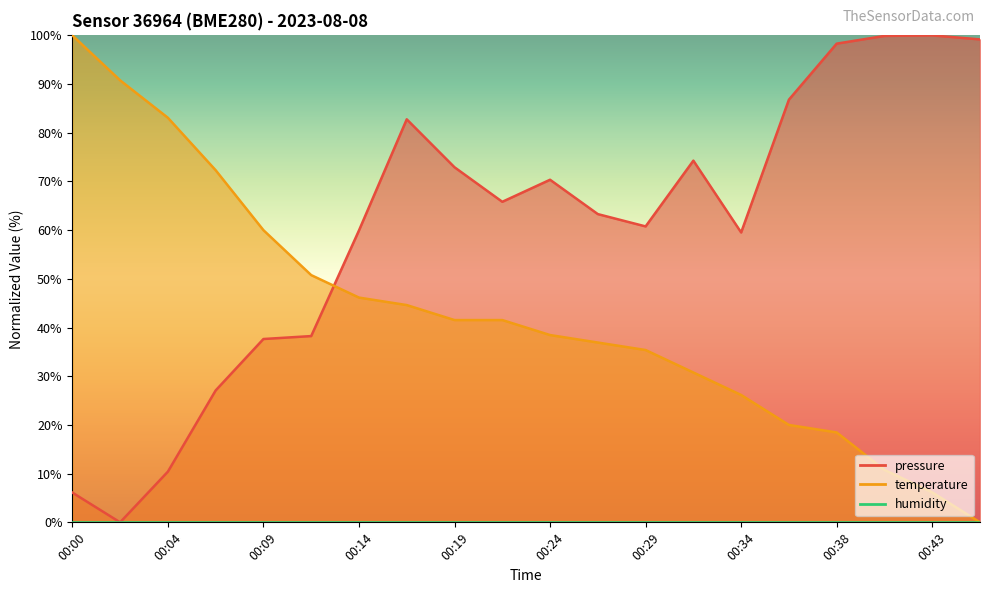

Which series ends up on top after the final intersection of pressure and temperature?

pressure